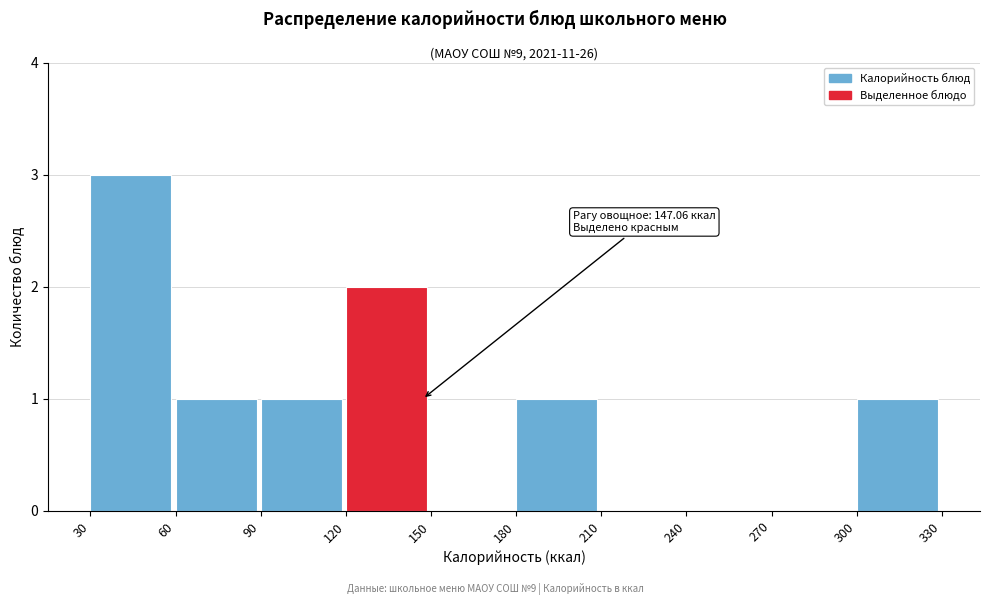

Over which range of the x-axis is the bar tallest?

30 to 60